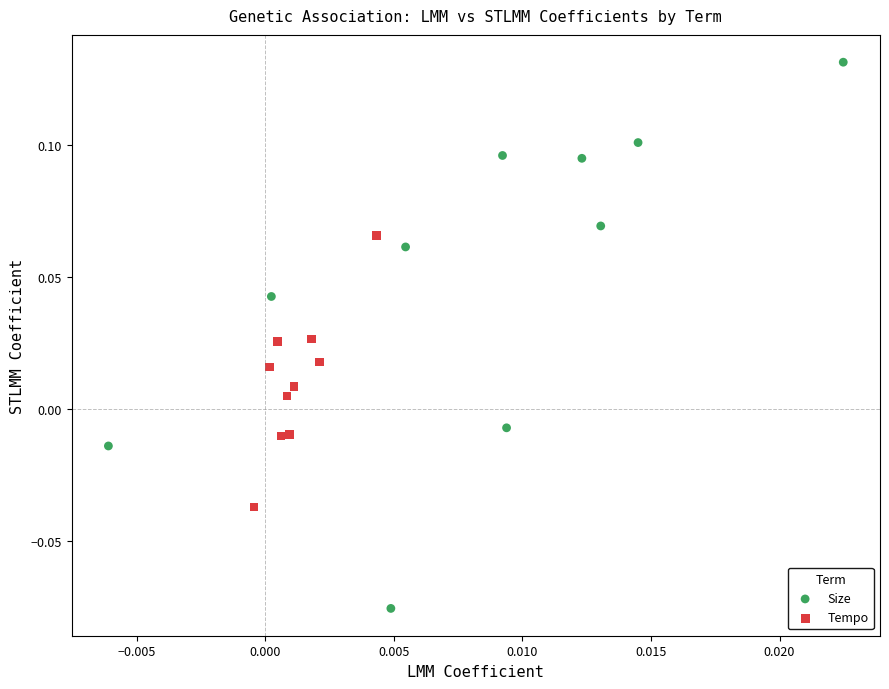

Which series has the largest Y range (max minus min)?

Size